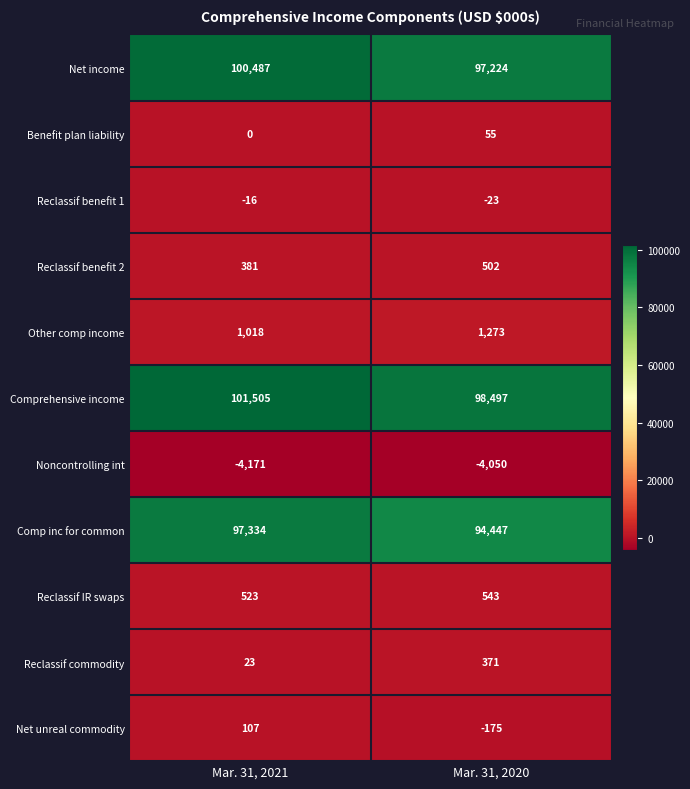

Where is Reclassif IR swaps nearest to the value 533?

Mar. 31, 2021